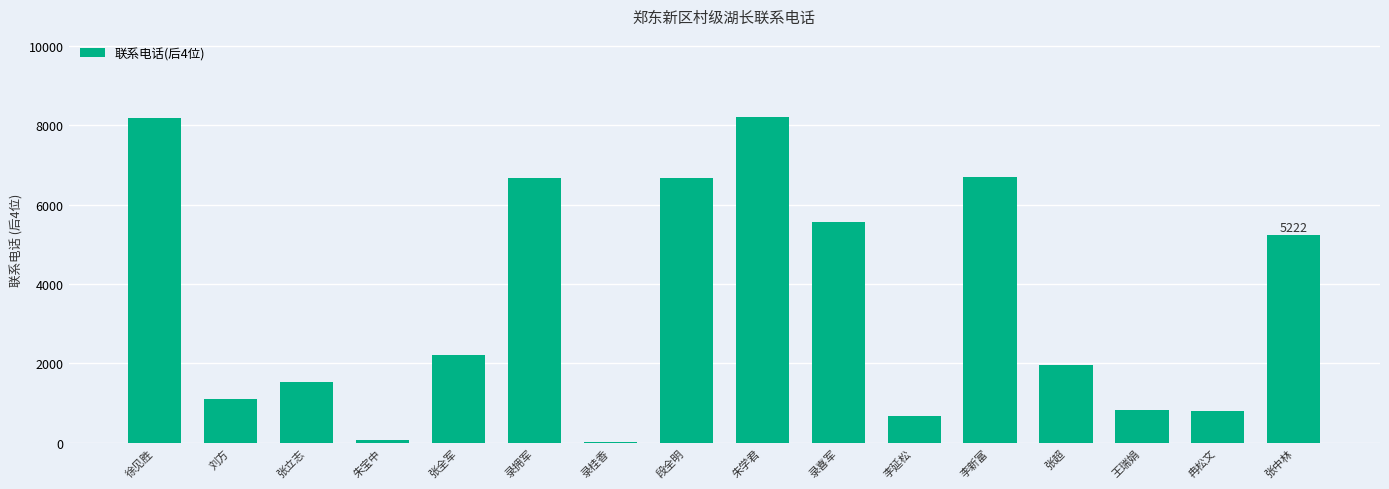

What is the greatest value displayed?

8197